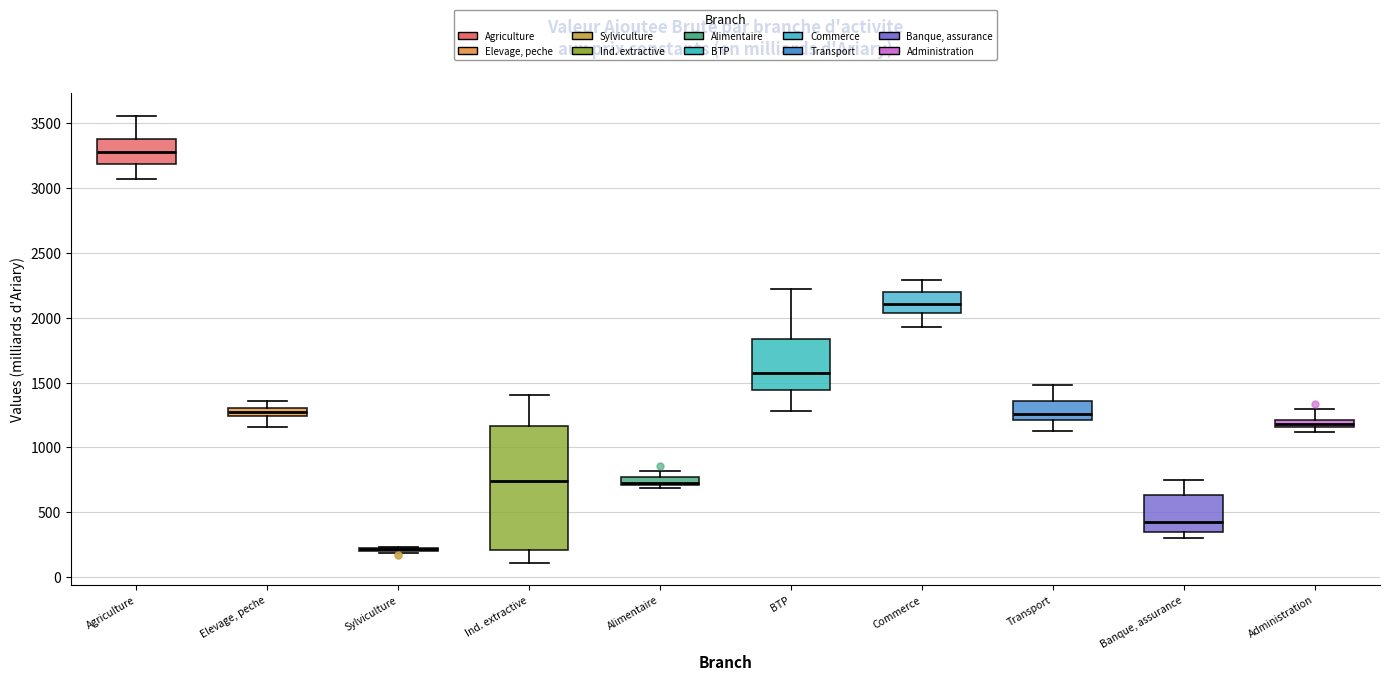

Comparing the boxes themselves (not the whiskers), which one is the tallest?

Ind. extractive